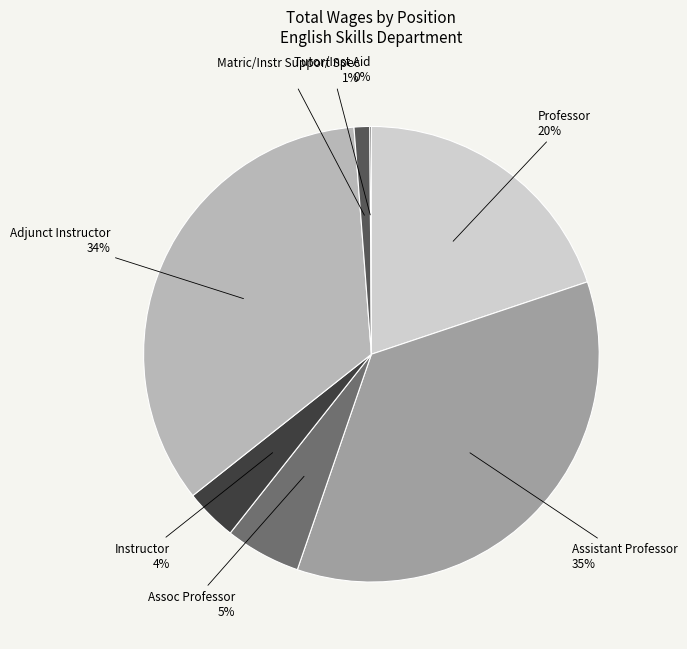

Is it true that Professor is 32% of the pie?

False